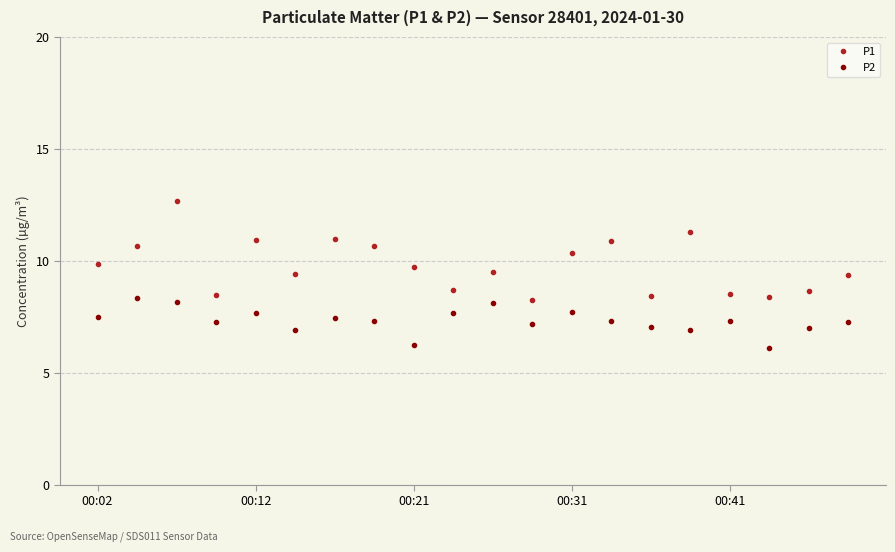

True or false: P1 and P2 cross at least once.

False